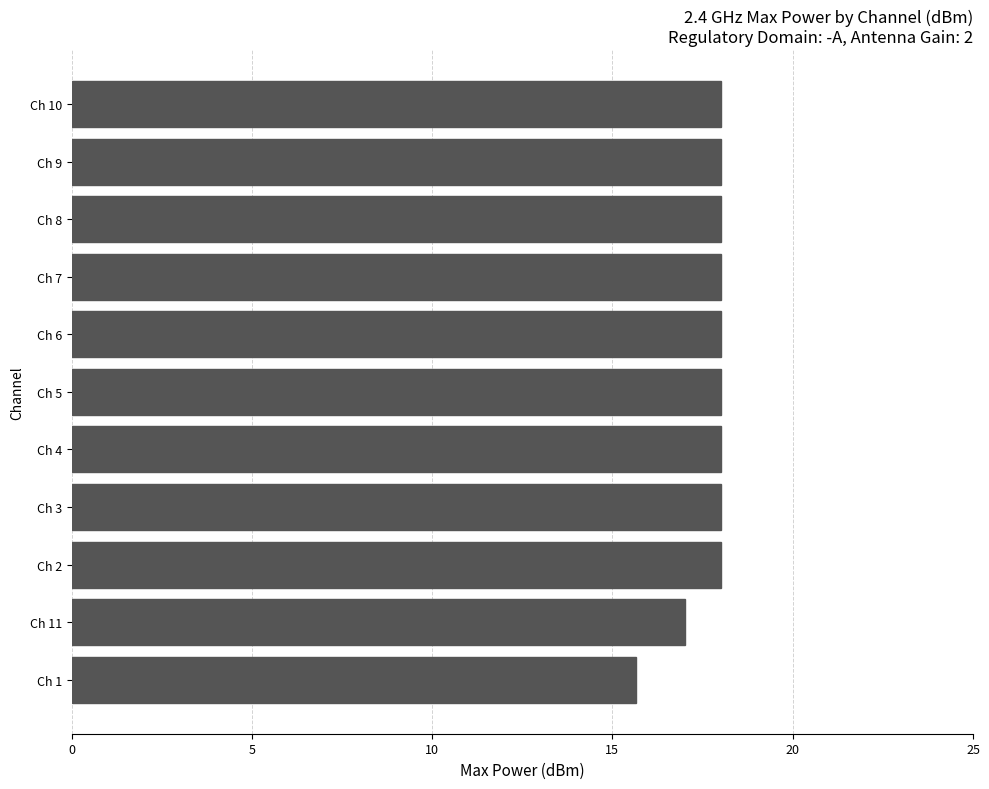

What is the sum of the values at Ch 7 and Ch 4?

36.0